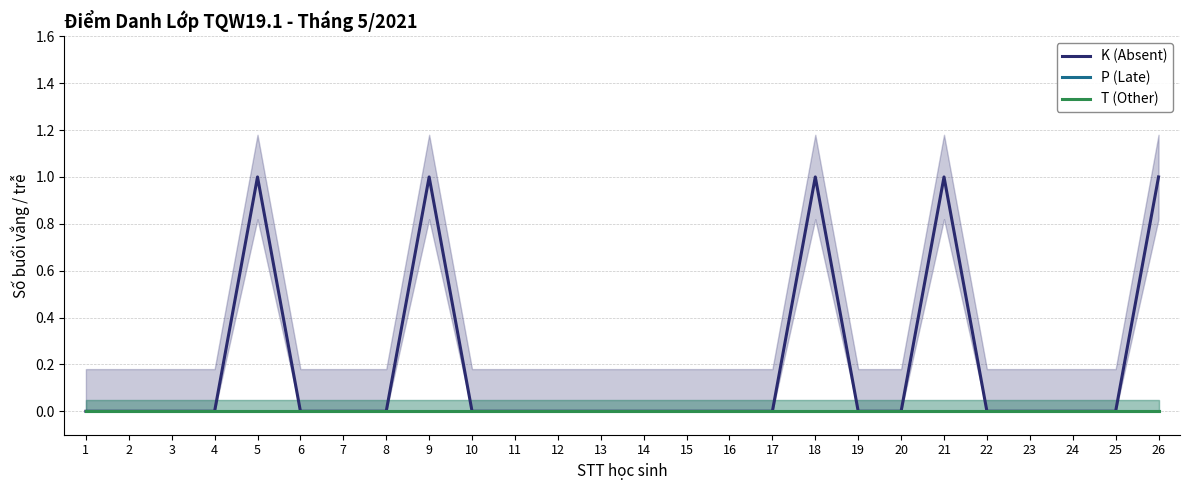

How many lines are shown in the chart?

3